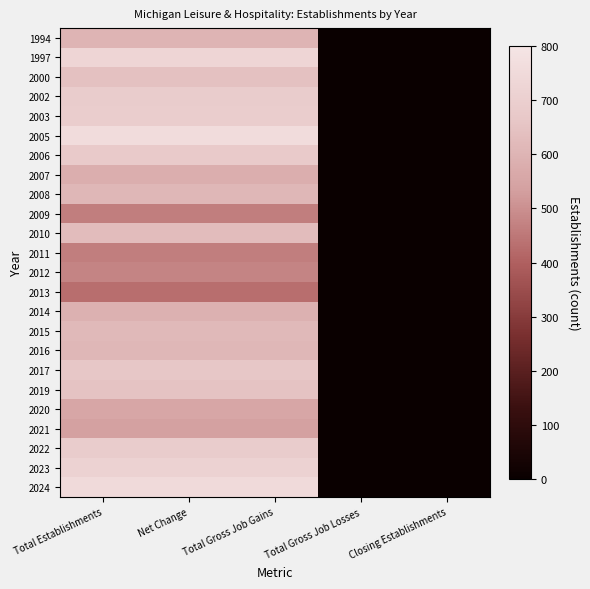

The 2014 series shows 244.4 at Total Gross Job Gains. True or false?

False